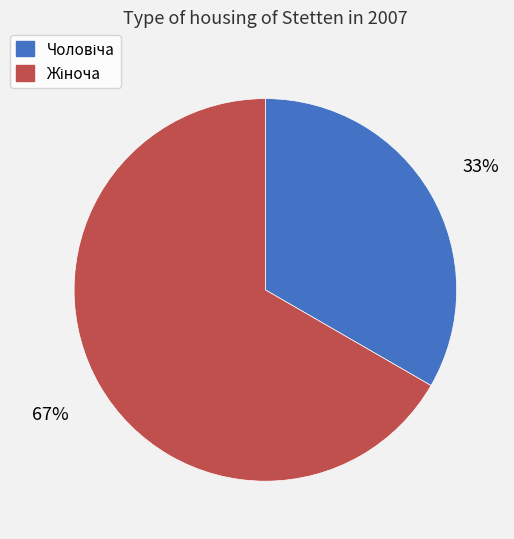

To the nearest percent, what is the average slice percentage?

50%